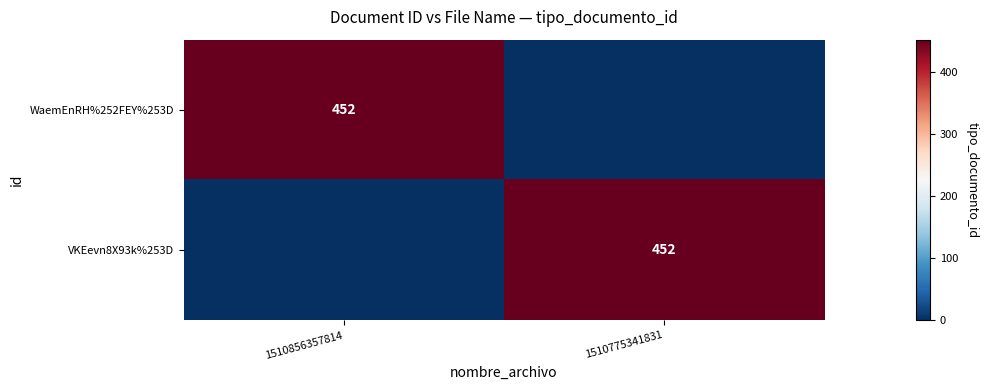

The WaemEnRH%252FEY%253D series shows 812 at 1510856357814. True or false?

False